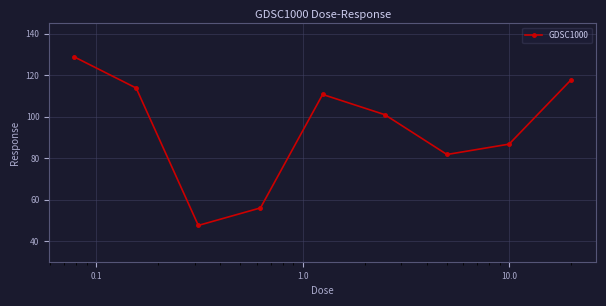

True or false: there are more than 2 points higher than both neighbors.

False